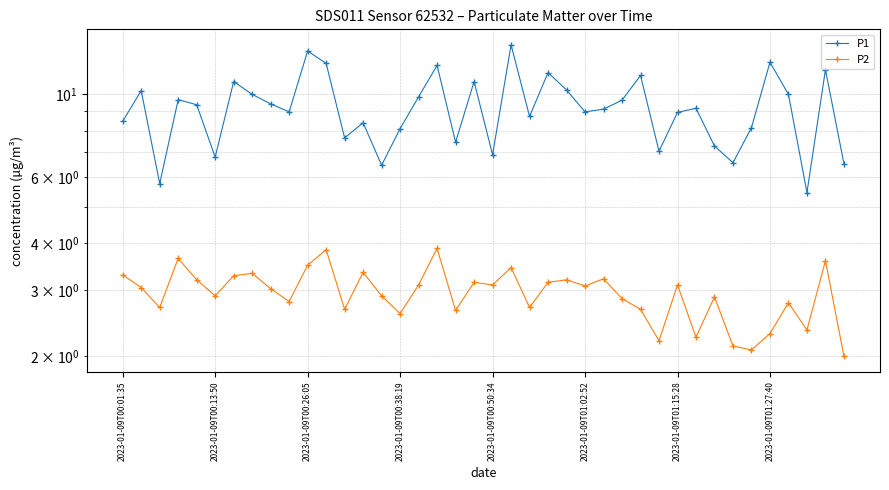

The P2 series shows 5.9 at 17. True or false?

False